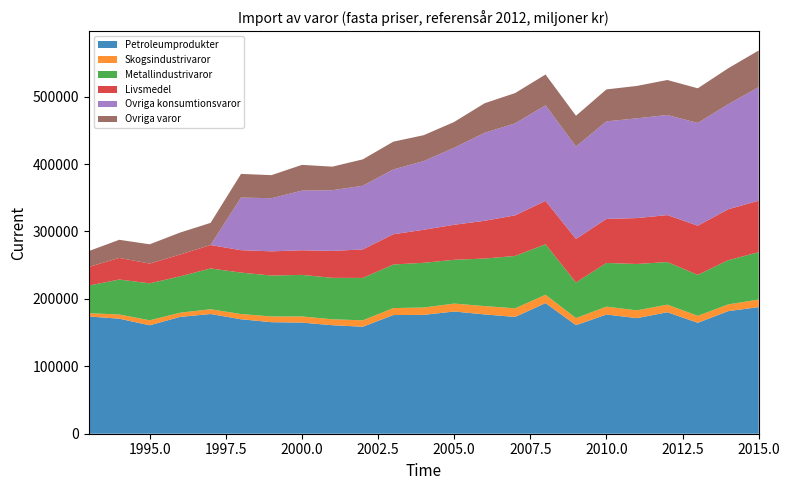

Reading left to right, extract all data points from this chart.

Petroleumprodukter: 173931.1	170649.3	160879.4	173323.9	177588.1	169796.8	165453.7	164853.7	160970.4	158729.8	176043.6	176312.8	181308.1	176989.1	173244.3	193788.4	161027.7	176840.8	171444.6	180214.0	164541.6	181858.2	187850.8
Skogsindustrivaror: 4876.6	6258.2	7375.7	6186.1	7083.1	7751.1	8494.8	9154.3	8778.6	9496.9	10362.2	10926.5	11770.6	12370.8	12763.9	12356.6	10525.2	11674.6	11555.0	11275.0	10370.5	10001.0	11206.7
Metallindustrivaror: 40983.3	51823.2	54864.7	53969.7	60515.7	61485.4	60704.6	61617.8	61491.0	62900.0	64595.2	66325.9	64920.1	70541.6	77682.1	74950.2	52733.8	64795.6	68807.1	63210.0	60716.3	65635.9	70234.0
Livsmedel: 27581.1	32075.9	29298.0	32360.9	34708.0	33223.6	35922.1	36501.9	39958.1	42316.5	44913.0	48988.5	51974.4	55991.3	60246.1	64329.1	64678.7	65340.3	68091.5	69641.0	73002.0	75472.4	76414.9
Ovriga konsumtionsvaror: 0.0	0.0	0.0	0.0	0.0	78078.9	78795.4	88528.0	90073.7	94417.2	96132.4	101899.9	114319.4	130504.6	136427.8	141829.1	137105.5	144716.0	147997.5	148533.0	152377.2	155841.5	168460.9
Ovriga varor: 23579.3	26887.0	28581.3	32598.9	32871.6	35093.9	34225.2	38178.4	34910.8	39155.5	41187.7	38424.6	38203.8	43861.0	44967.5	45628.4	45639.2	47417.5	48059.7	51868.0	51426.6	53331.2	54409.6